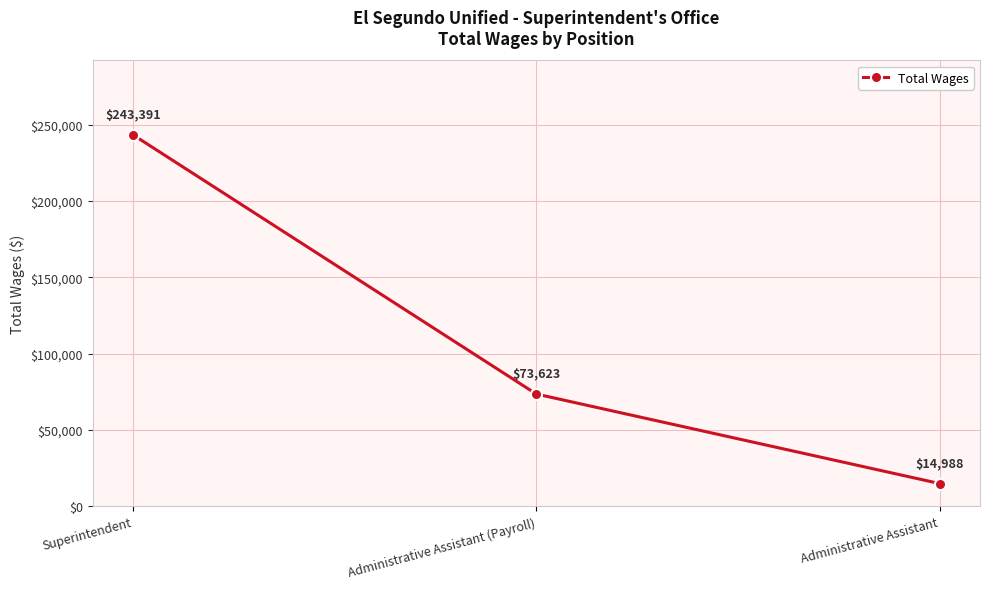

Approximately how many times larger is the value at Superintendent compared to Administrative Assistant?

16.2